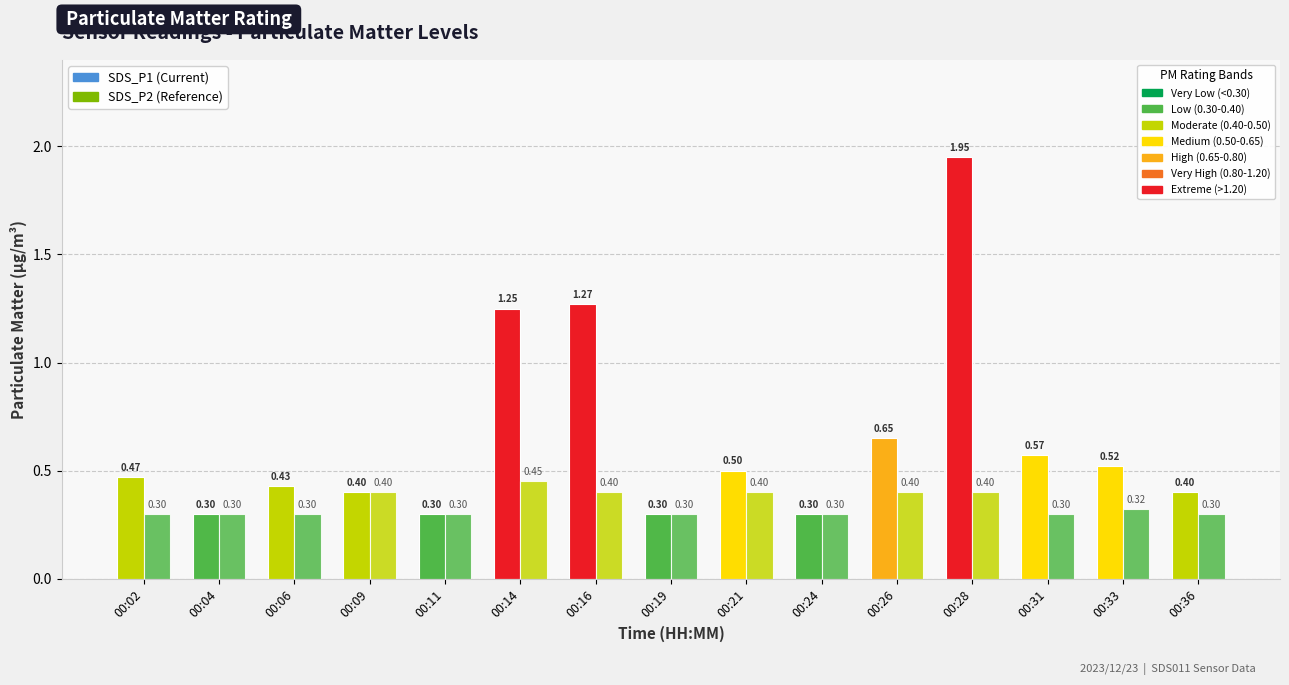

How many groups of bars are there?

15